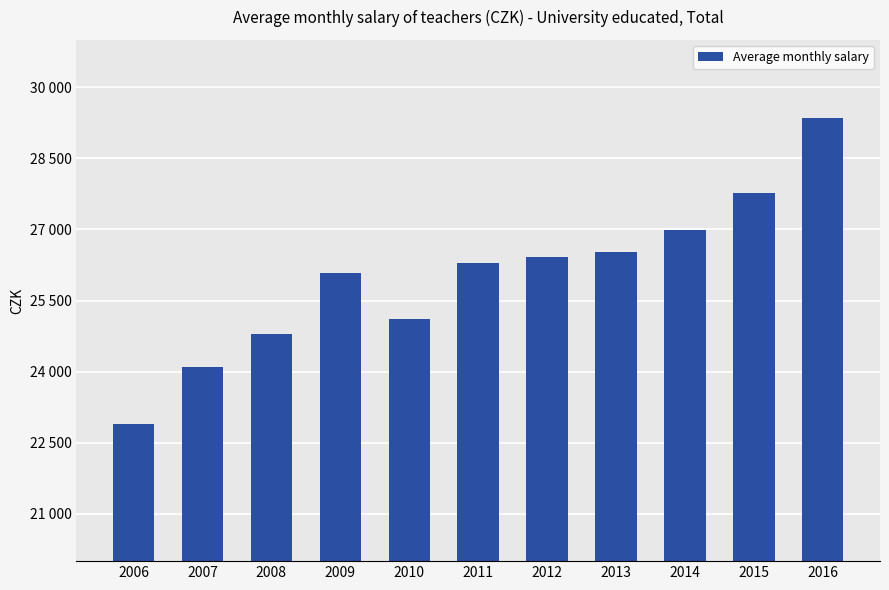

Does the chart contain any negative values?

No